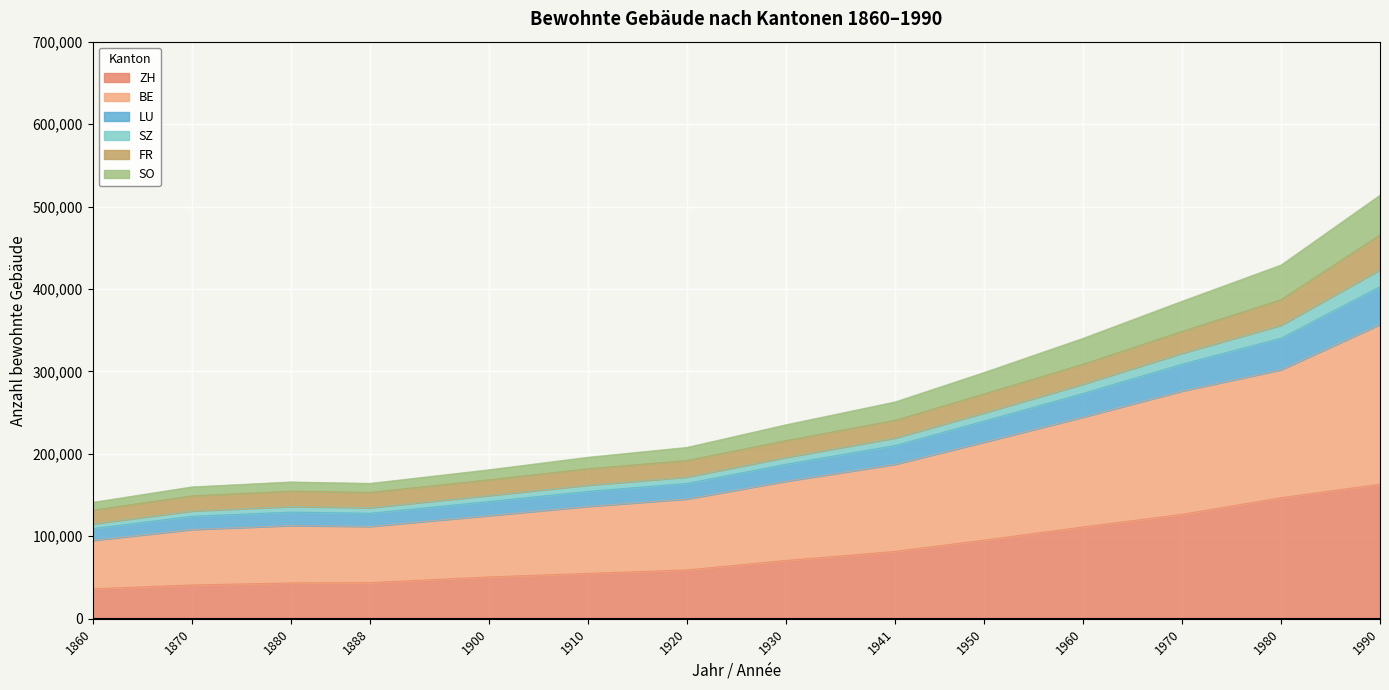

The value of ZH at 1960 is 185297. True or false?

False